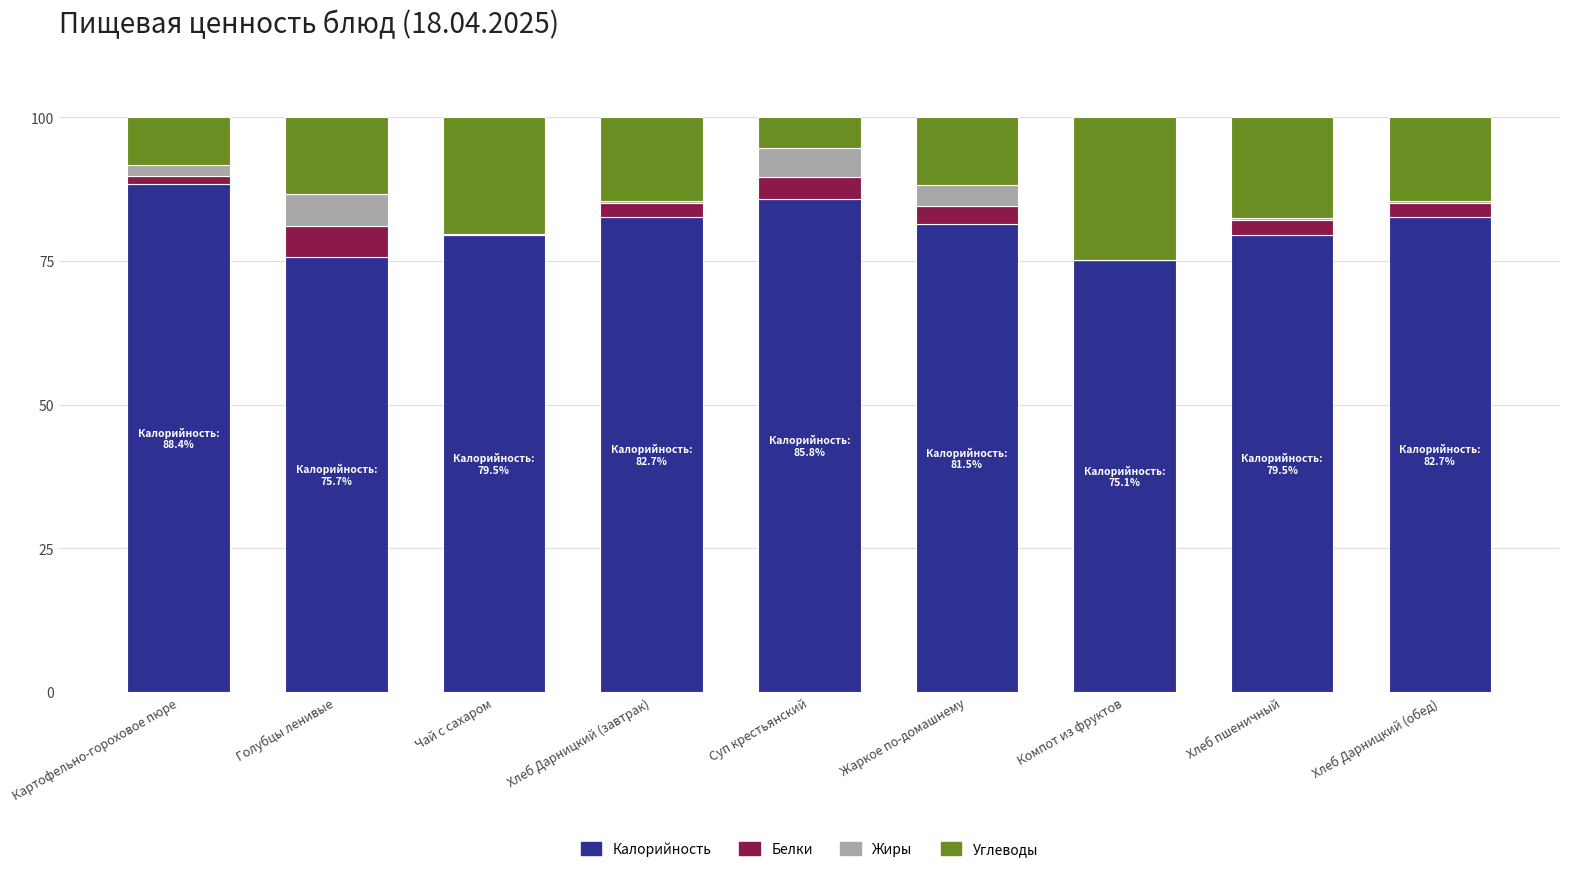

The Калорийность series shows 88.4 at Картофельно-гороховое пюре. True or false?

True